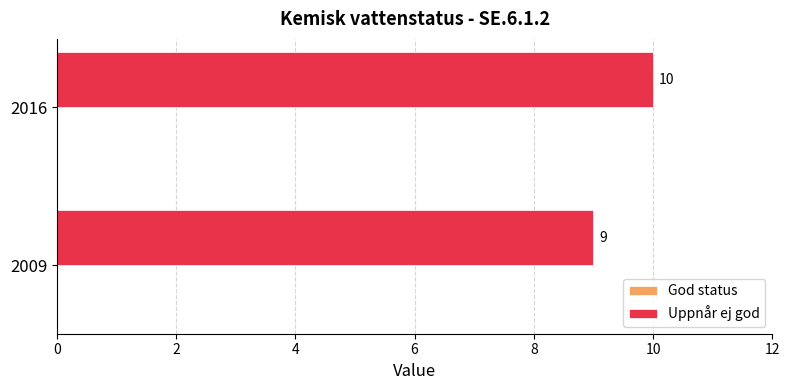

Reading top to bottom, transcribe all the data shown in this chart.

10	9